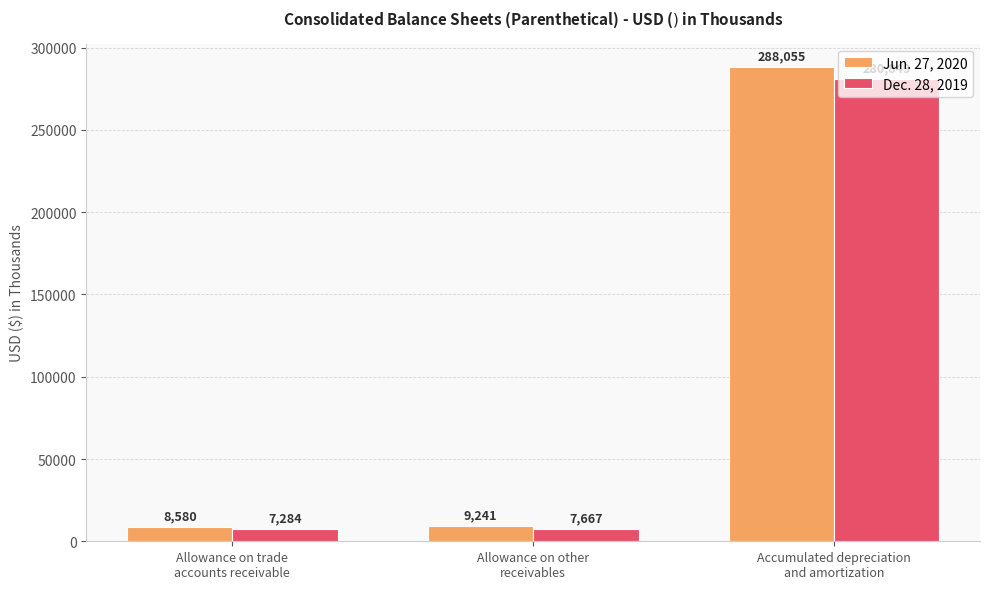

The Dec. 28, 2019 series shows 280849 at Accumulated depreciation
and amortization. True or false?

True